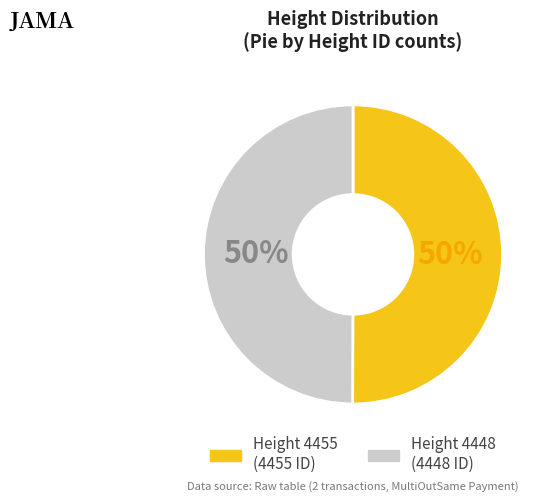

To the nearest percent, what is the average slice percentage?

50%